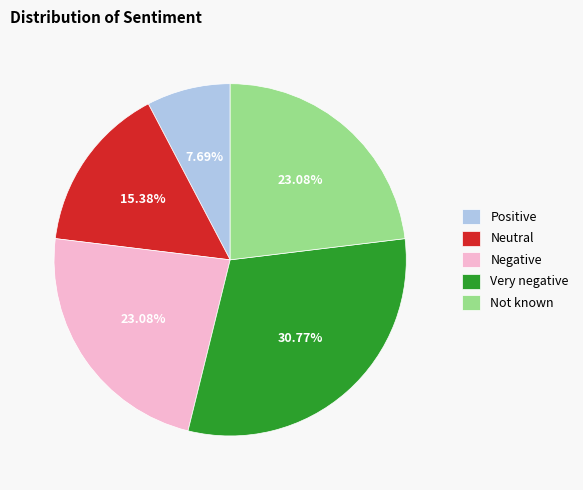

Which category has the smallest portion of the pie?

Positive